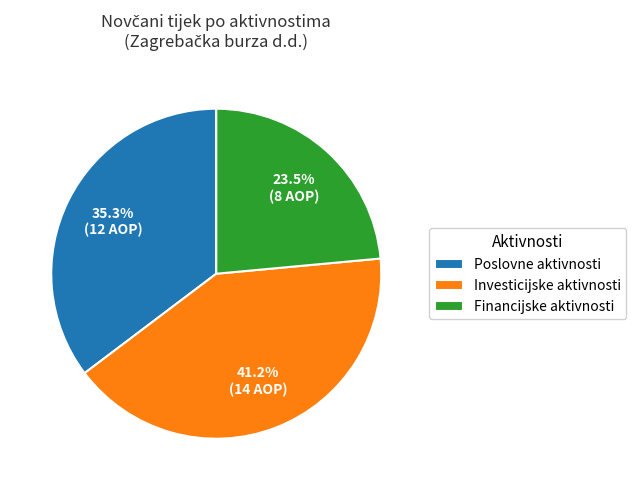

How many segments does this pie chart have?

3